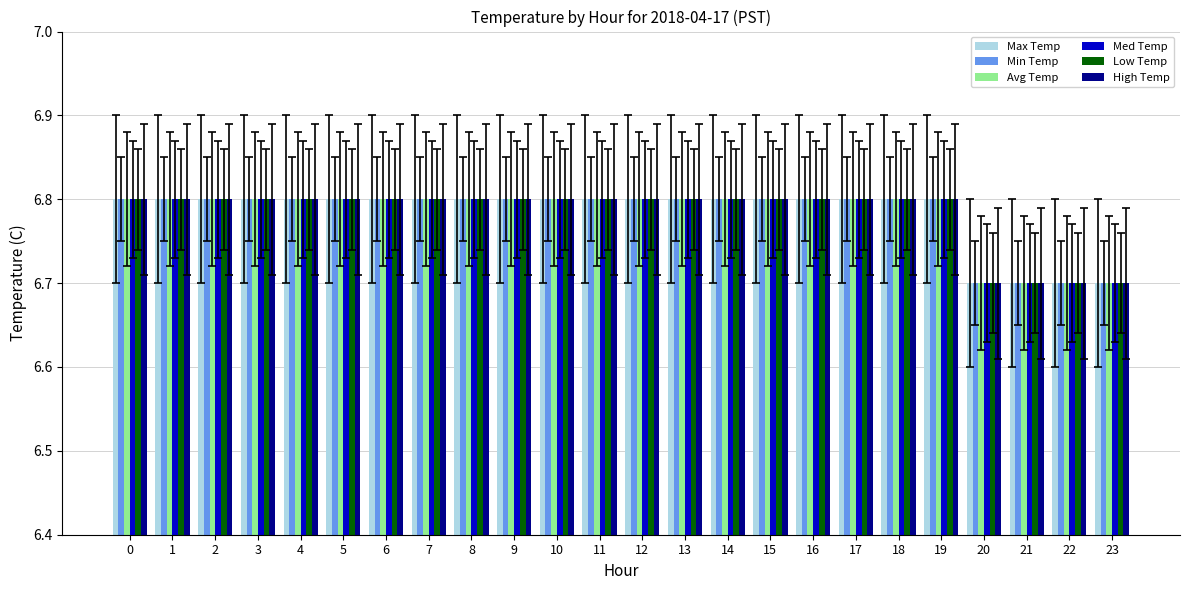

Is the value of Med Temp at 7 greater than the value of Max Temp at 21?

Yes